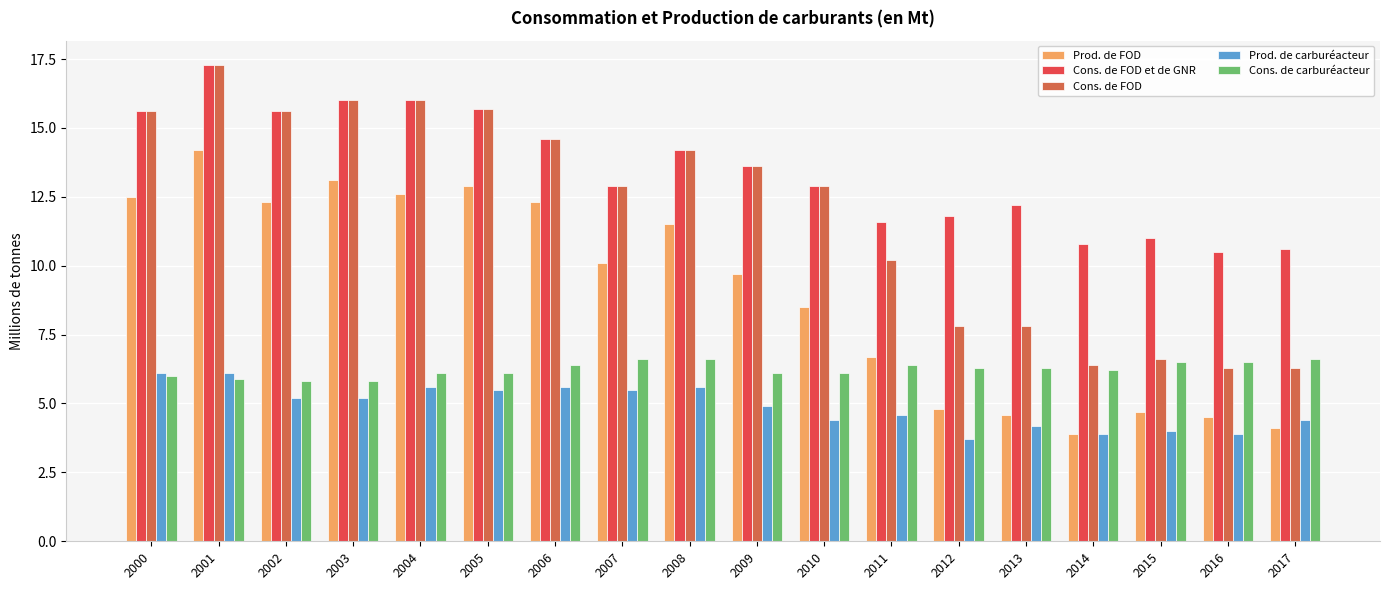

What is the smallest value displayed?

3.7